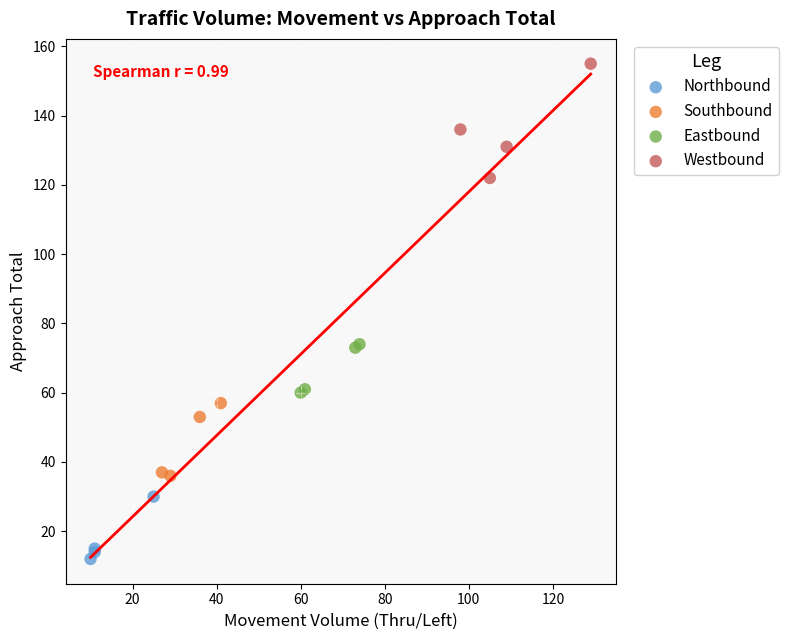

Which series reaches the minimum Y coordinate?

Northbound